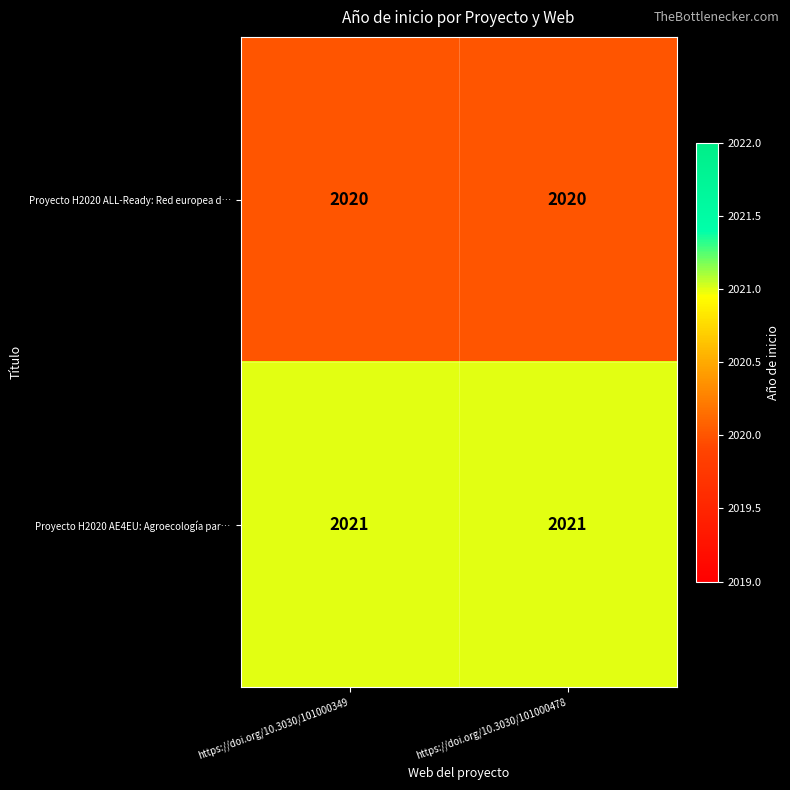

Rank the series by their maximum value, from lowest to highest.

Proyecto H2020 ALL-Ready: Red europea d…, Proyecto H2020 AE4EU: Agroecología par…